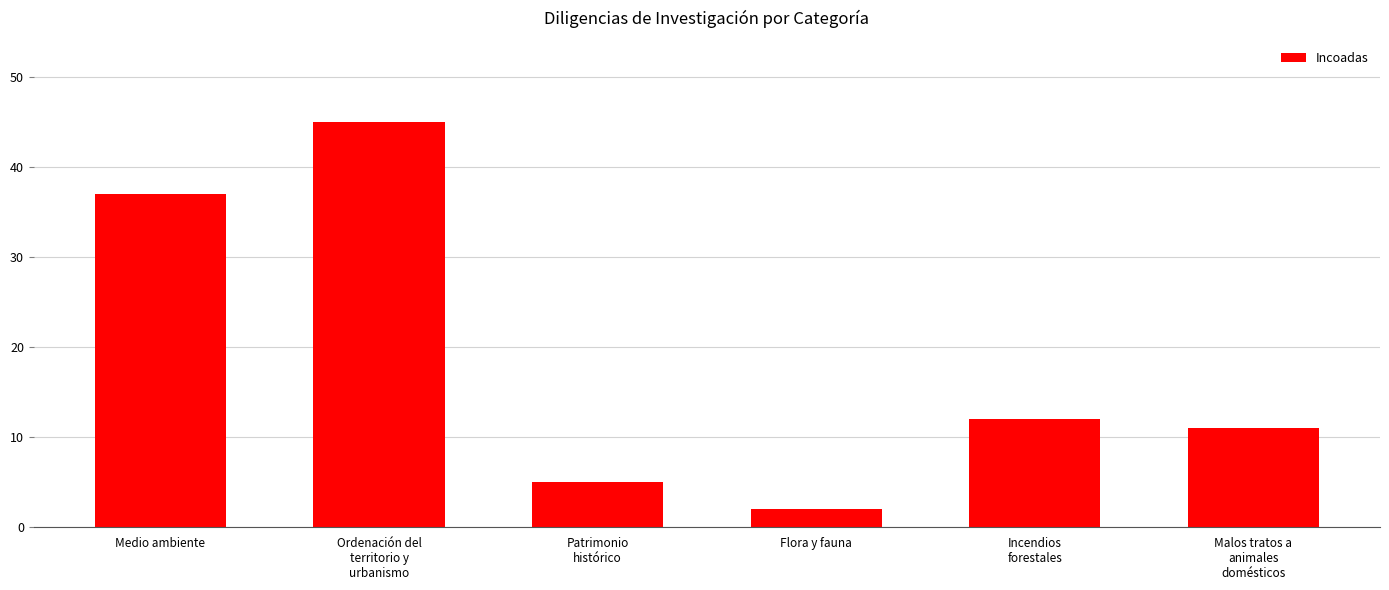

At which label does the data first exceed 12?

Medio ambiente